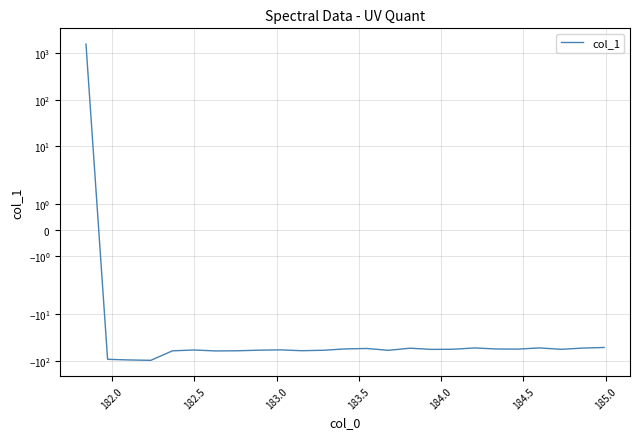

What is the smallest value displayed?

-97.6